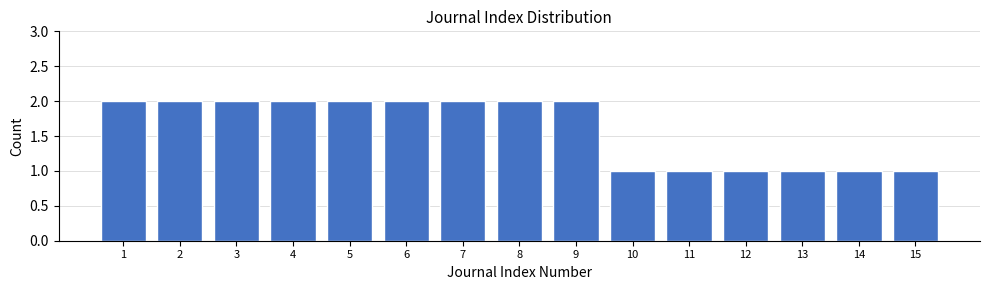

Reading left to right, extract all data points from this chart.

2	2	2	2	2	2	2	2	2	1	1	1	1	1	1